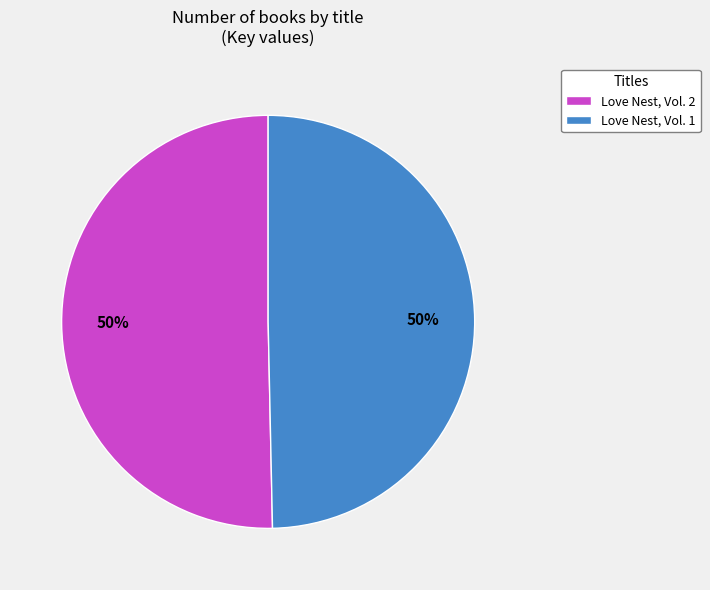

What percentage is the Love Nest, Vol. 1 slice, to the nearest percent?

50%